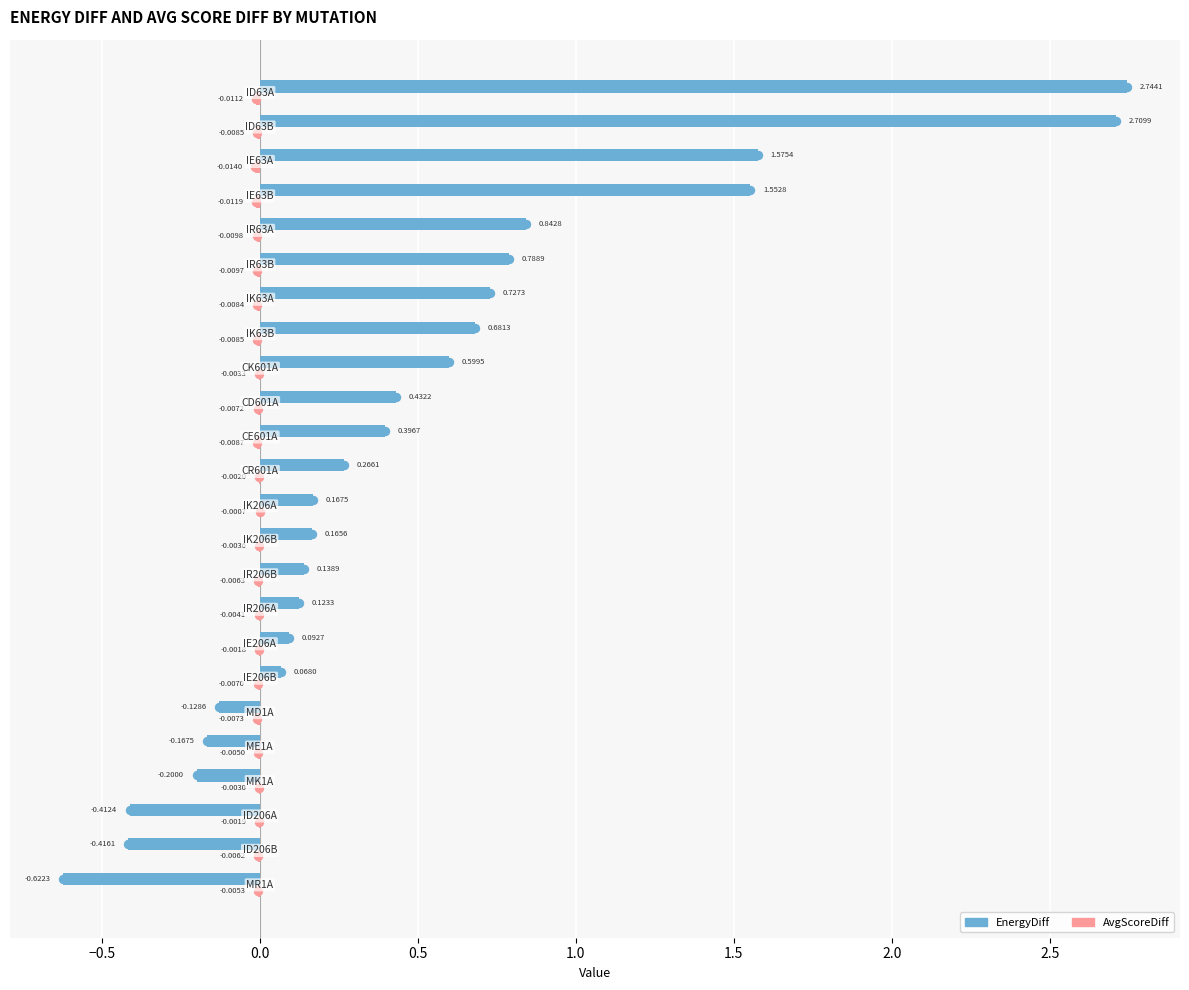

Which series has the largest total across all categories?

EnergyDiff